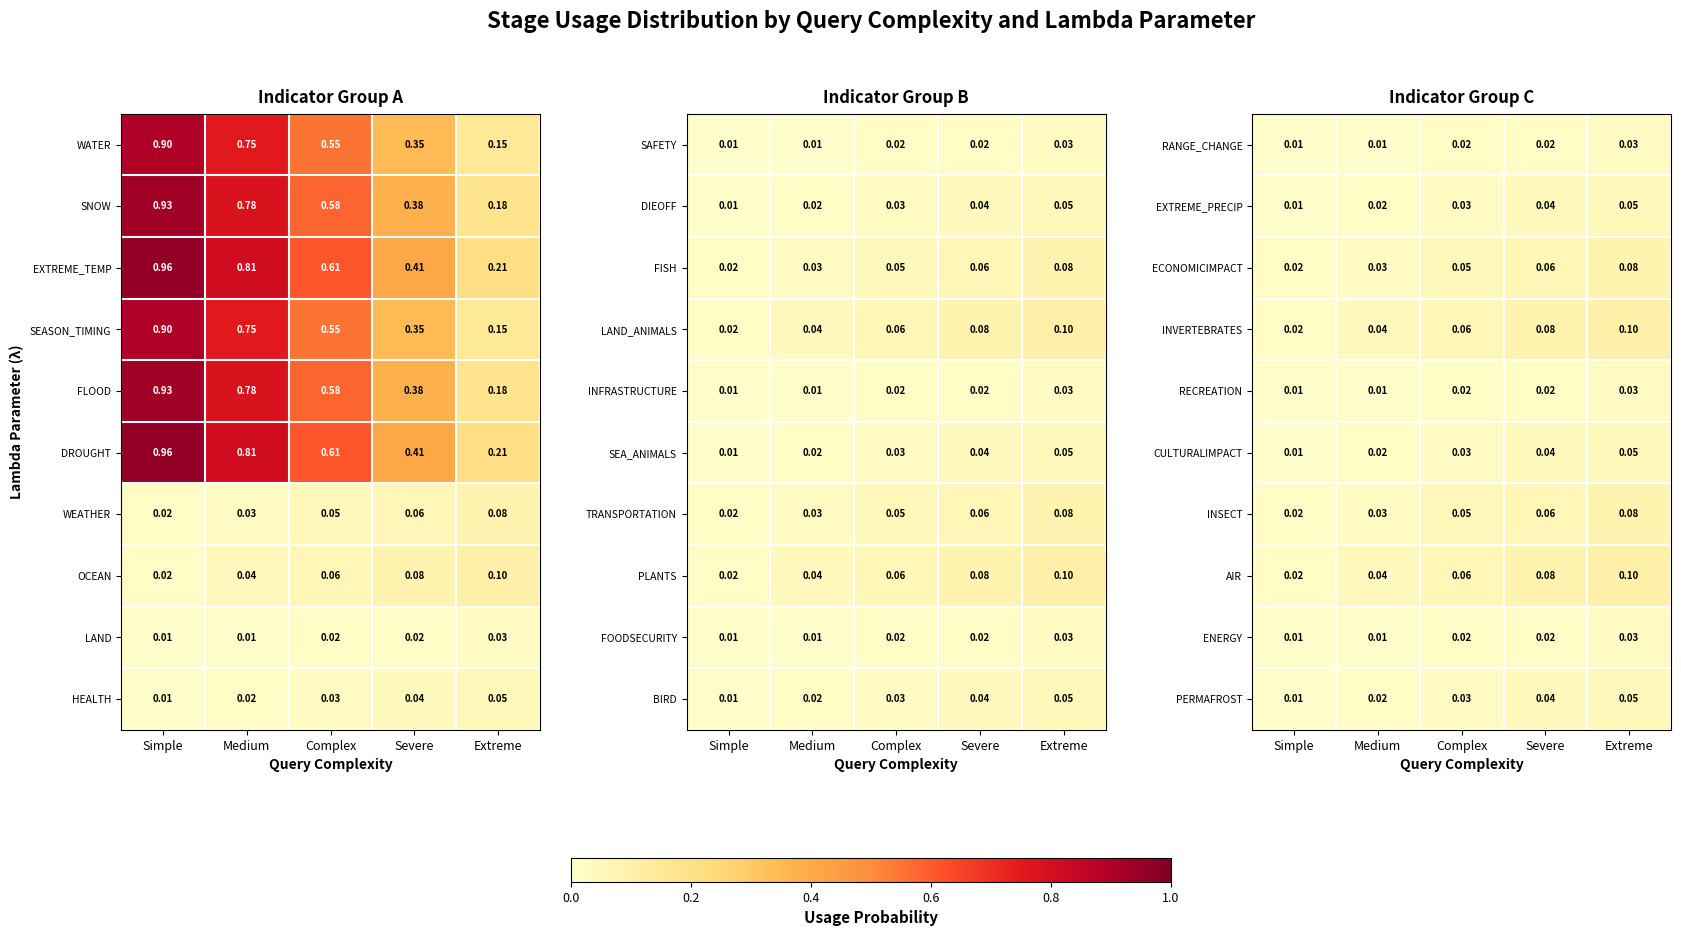

What is the total value across all series at Simple?

0.1